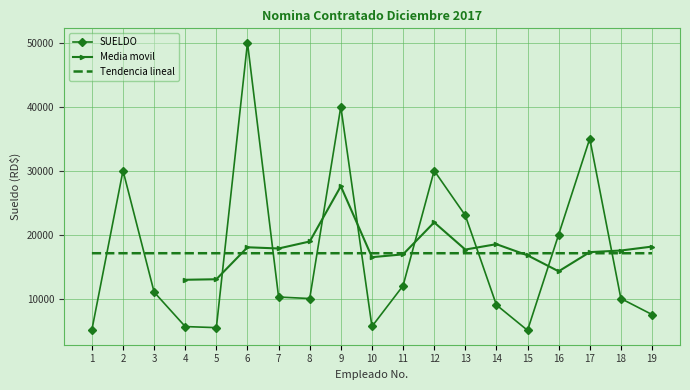

Between 10 and 5, which is larger?

10